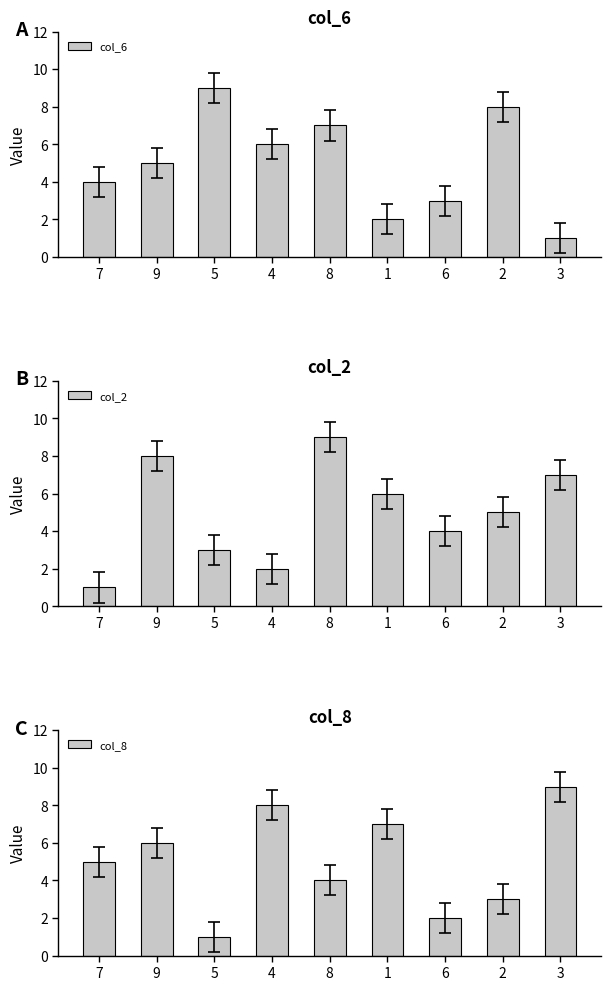

Between 4 and 2, which series saw the biggest shift?

col_8